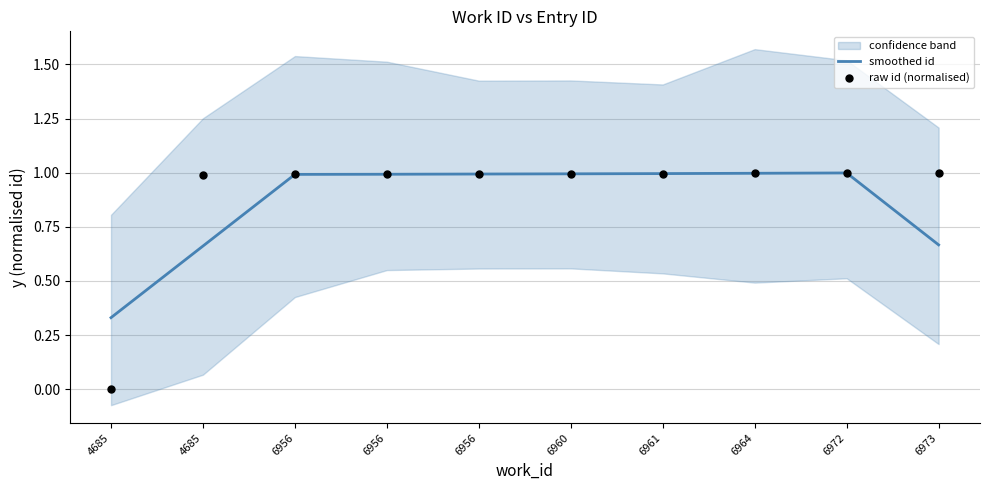

Which series contains the lowest Y value?

raw id (normalised)